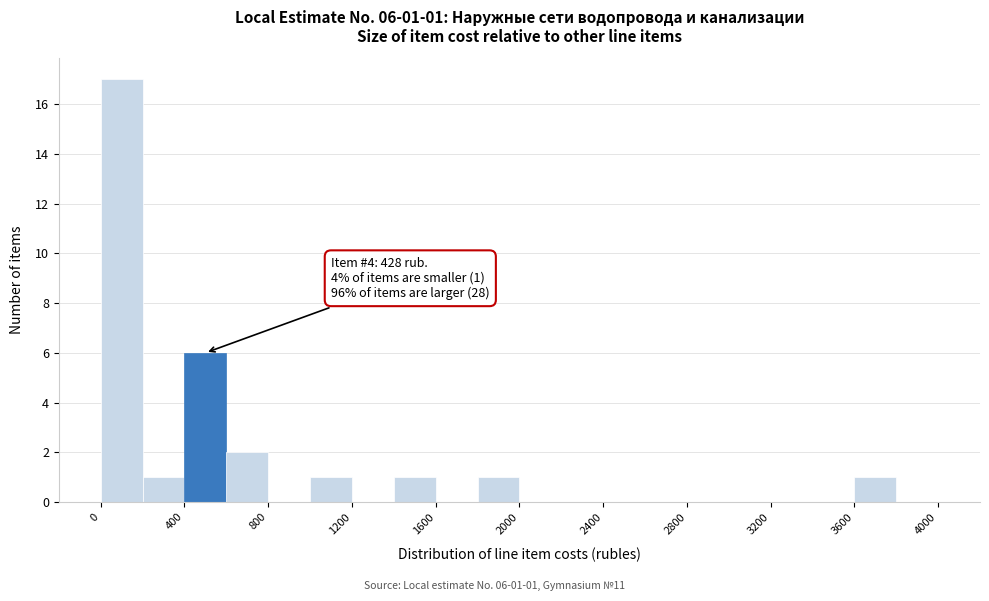

Which range on the x-axis has the tallest bar?

0 to 200